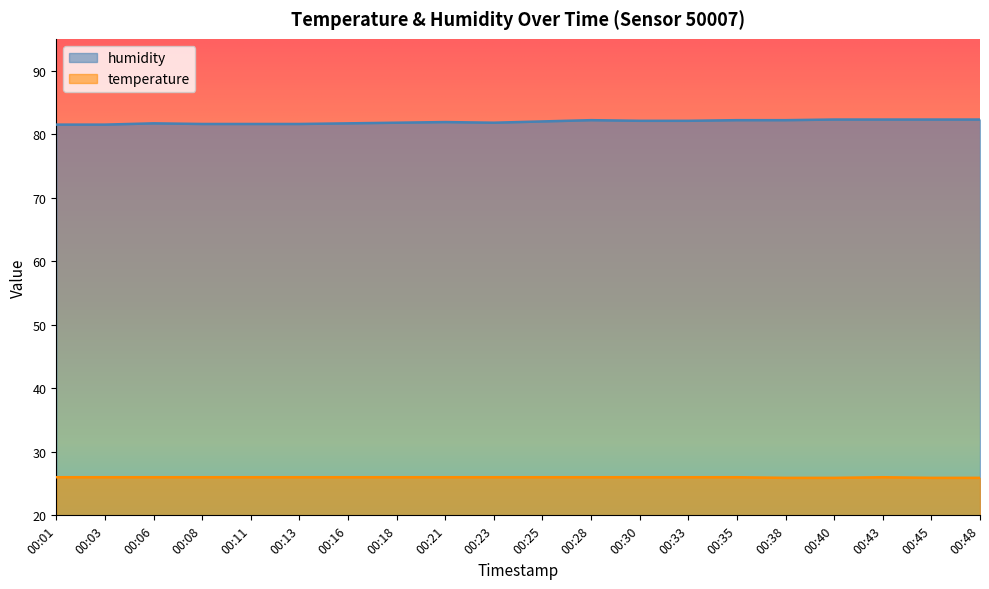

In humidity, how many points are lower than both neighbors (excluding endpoints)?

1